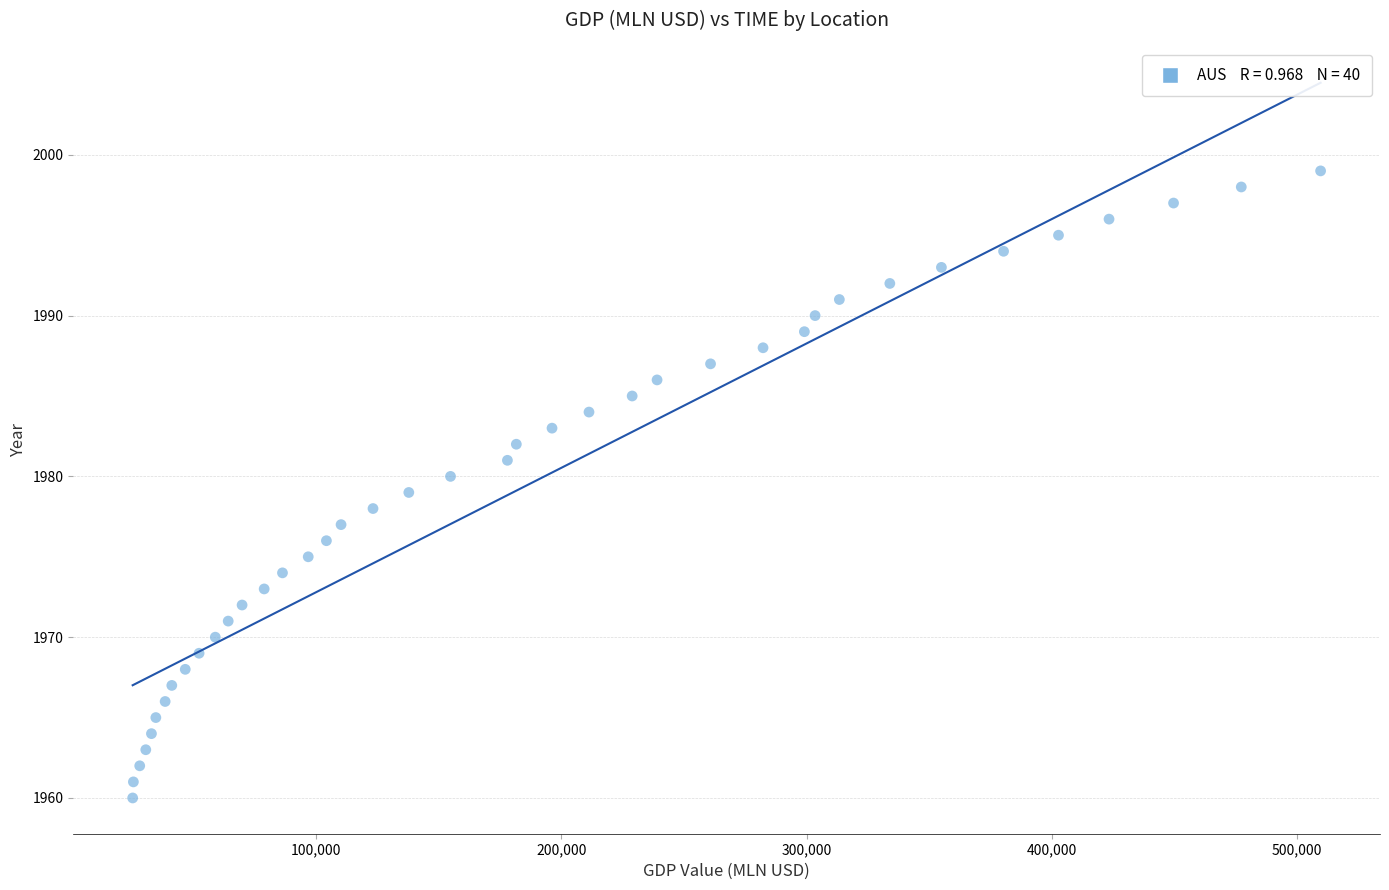

What is the range of Y values (max minus min)?

39